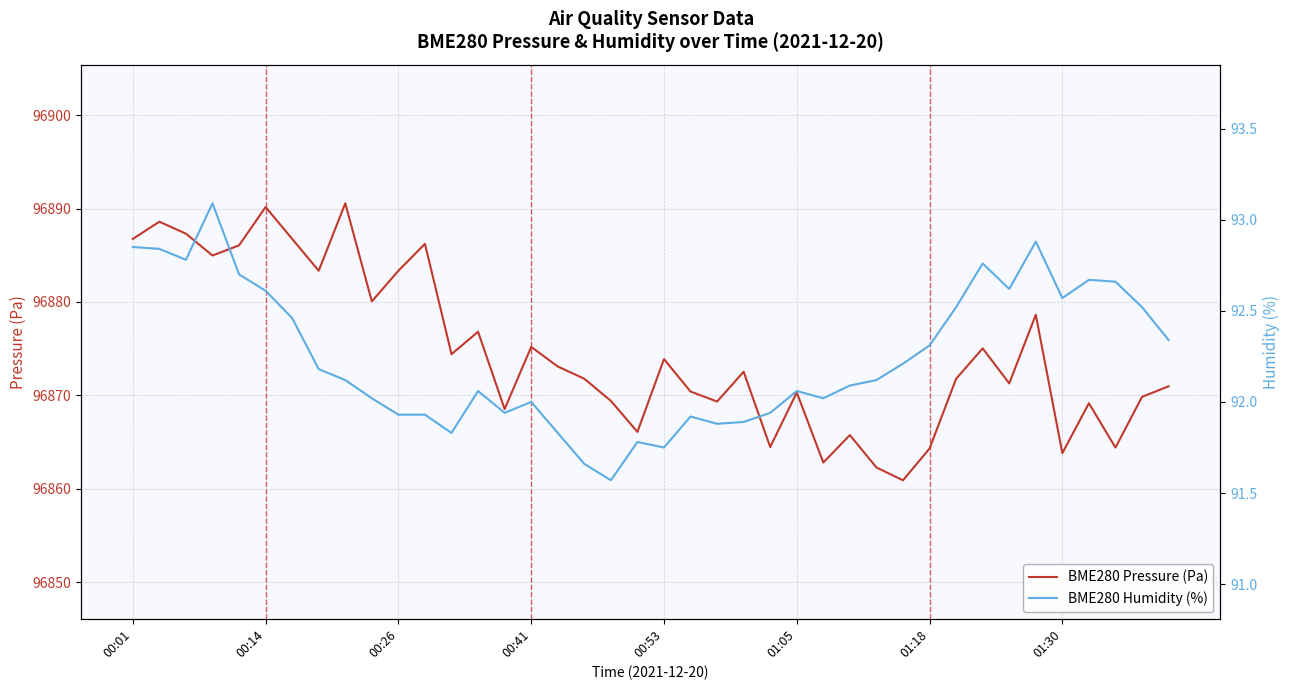

List the series in order of their peak value, highest first.

BME280 Pressure (Pa), BME280 Humidity (%)